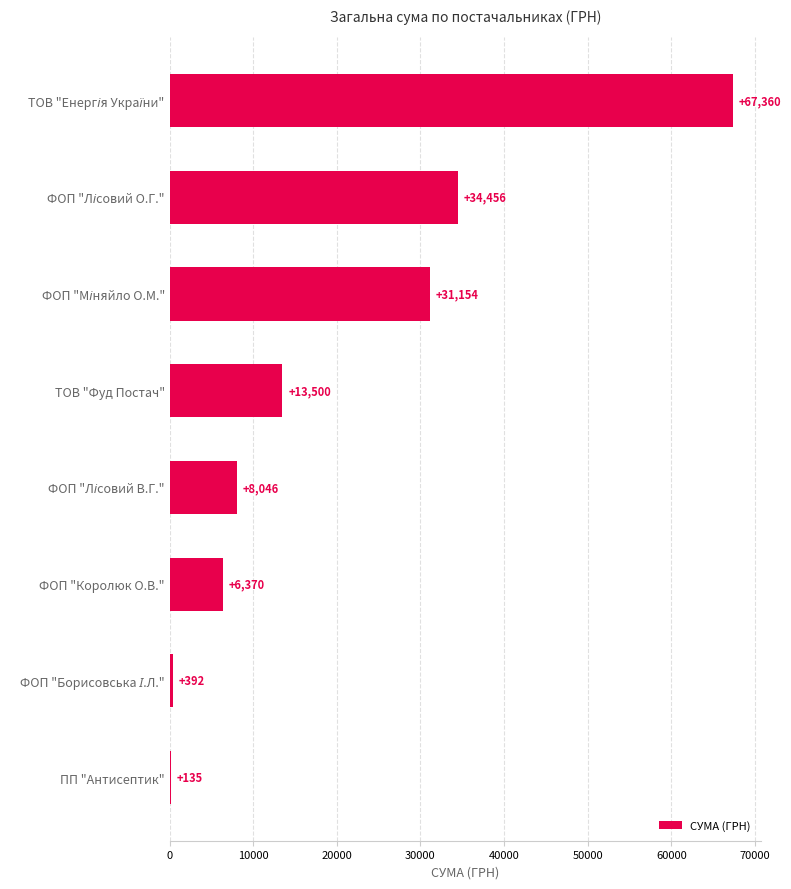

The chart shows a value of 6369.8 at ФОП "Королюк О.В.". True or false?

True